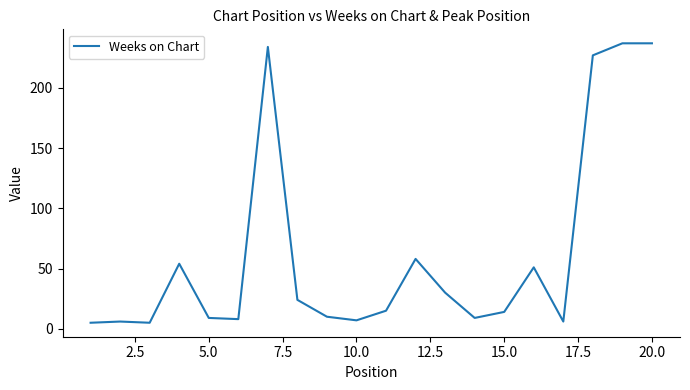

What is the greatest value displayed?

237